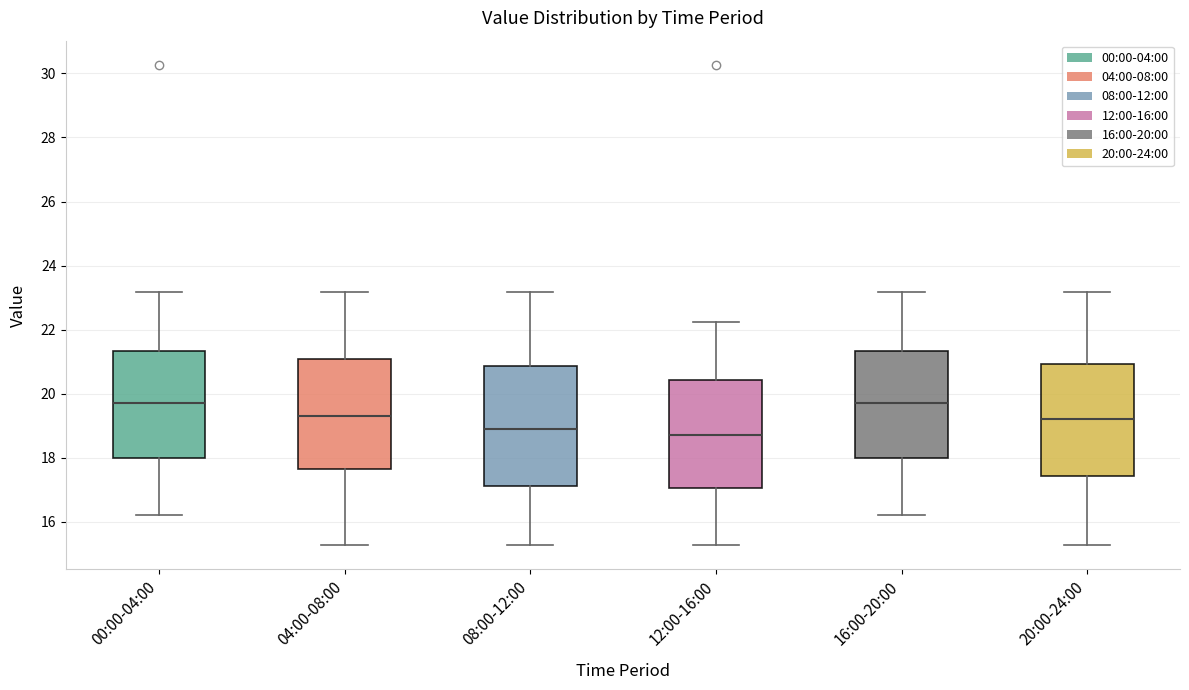

Reading left to right, read every box against the y-axis: the position of its median line, the range the box covers, and the ends of its whiskers. The values are not printed on the chart, so give them approximately, as read against the axis.

00:00-04:00: median 19.8, box 18.0 to 21.4, whiskers 16.2 to 23.2
04:00-08:00: median 19.4, box 17.6 to 21.0, whiskers 15.2 to 23.2
08:00-12:00: median 18.8, box 17.2 to 20.8, whiskers 15.2 to 23.2
12:00-16:00: median 18.8, box 17.0 to 20.4, whiskers 15.2 to 22.2
16:00-20:00: median 19.8, box 18.0 to 21.4, whiskers 16.2 to 23.2
20:00-24:00: median 19.2, box 17.4 to 21.0, whiskers 15.2 to 23.2